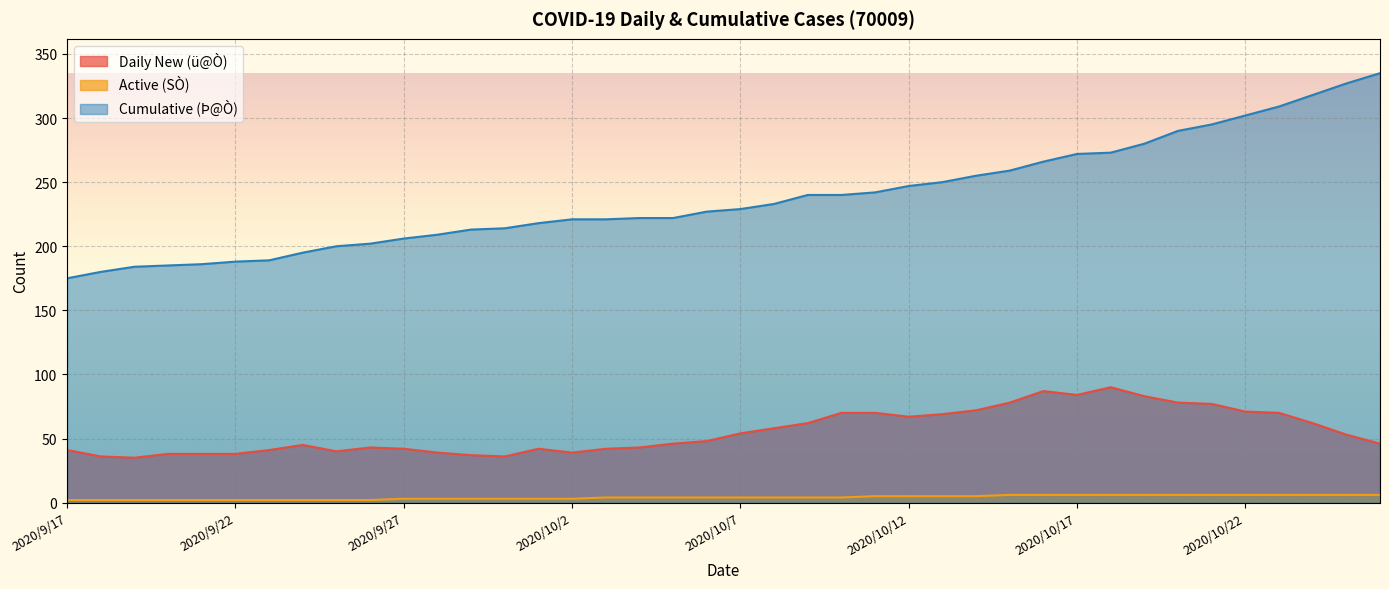

What is the difference between the highest and lowest values at 2020/10/14?

250